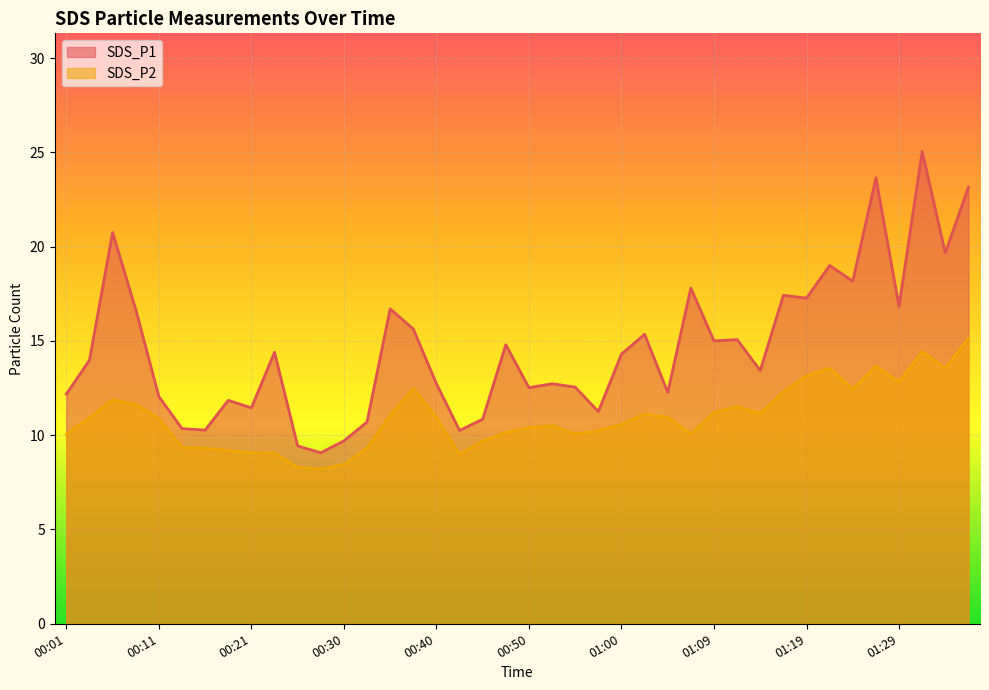

How many interior local valleys does the SDS_P1 series have?

13